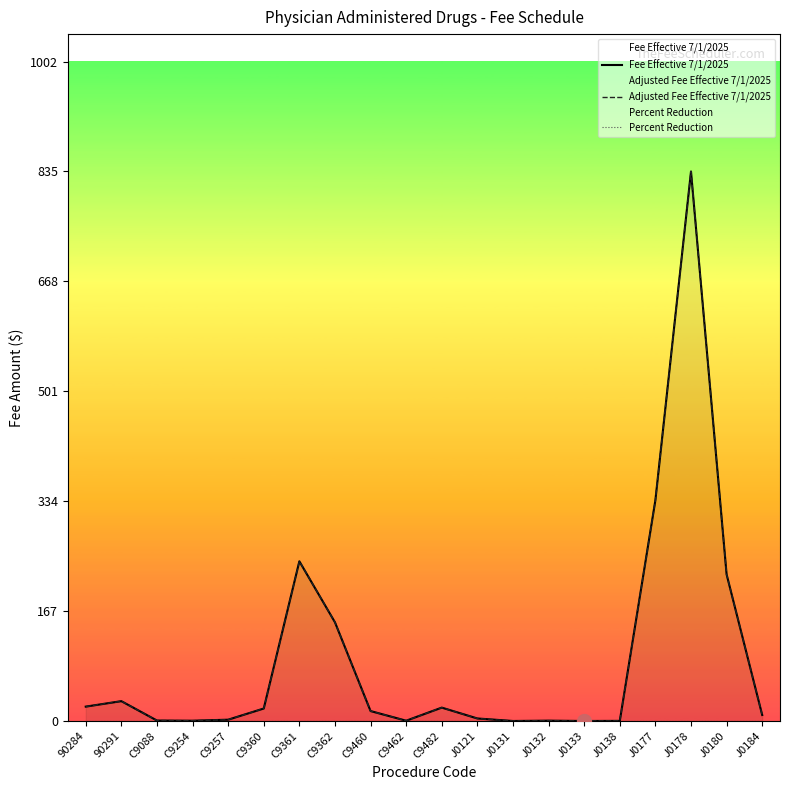

How many lines are shown in the chart?

3